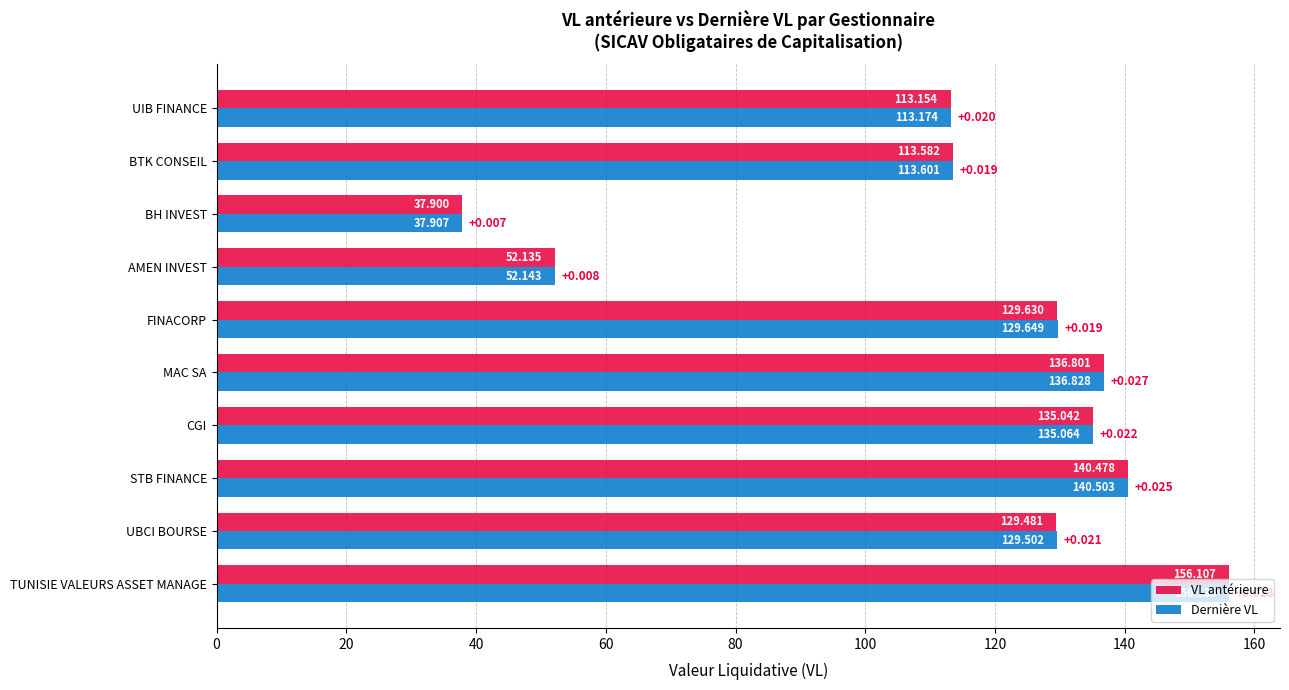

Where is Dernière VL nearest to the value 97?

UIB FINANCE